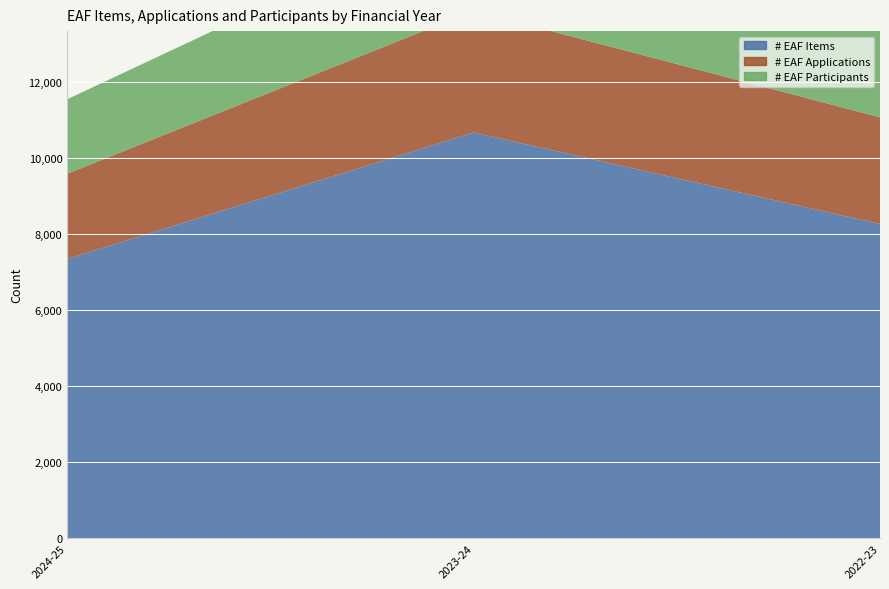

Reading left to right, what are all the values shown in this chart?

# EAF Items: 7340	10665	8260
# EAF Applications: 2240	3200	2805
# EAF Participants: 1960	2690	2315